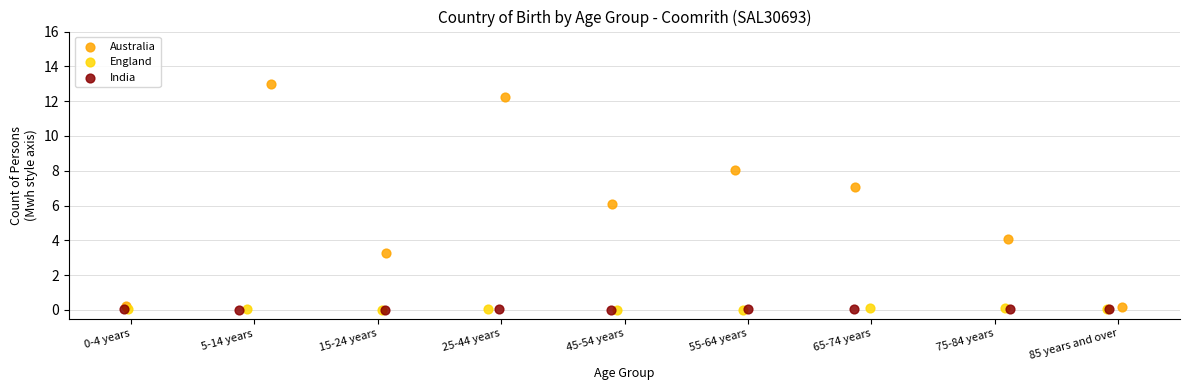

Which series has the widest spread of Y values?

Australia